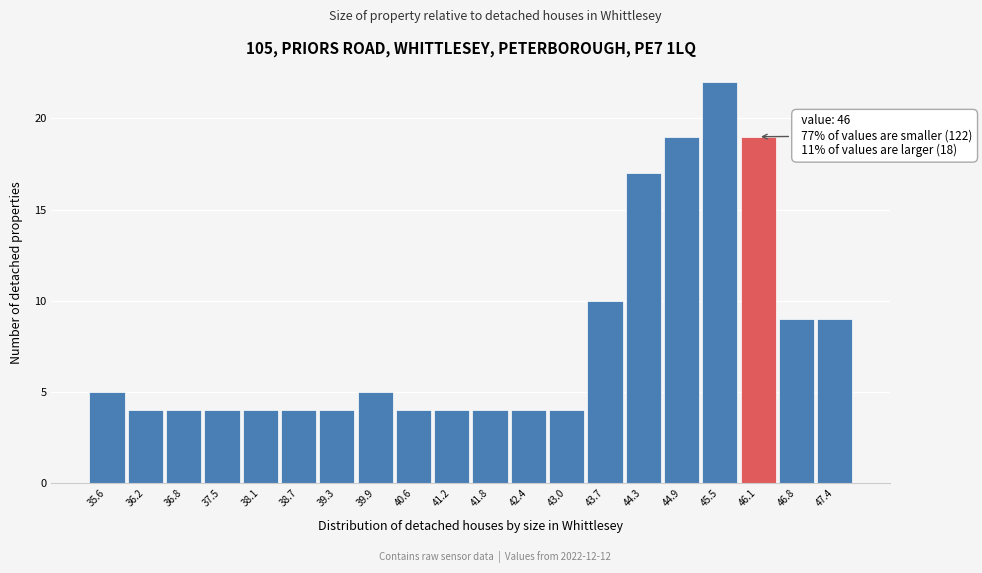

Reading left to right, list all the values displayed in this chart.

35.6=5	36.2=4	36.8=4	37.5=4	38.1=4	38.7=4	39.3=4	39.9=5	40.6=4	41.2=4	41.8=4	42.4=4	43.0=4	43.7=10	44.3=17	44.9=19	45.5=22	46.1=19	46.8=9	47.4=9